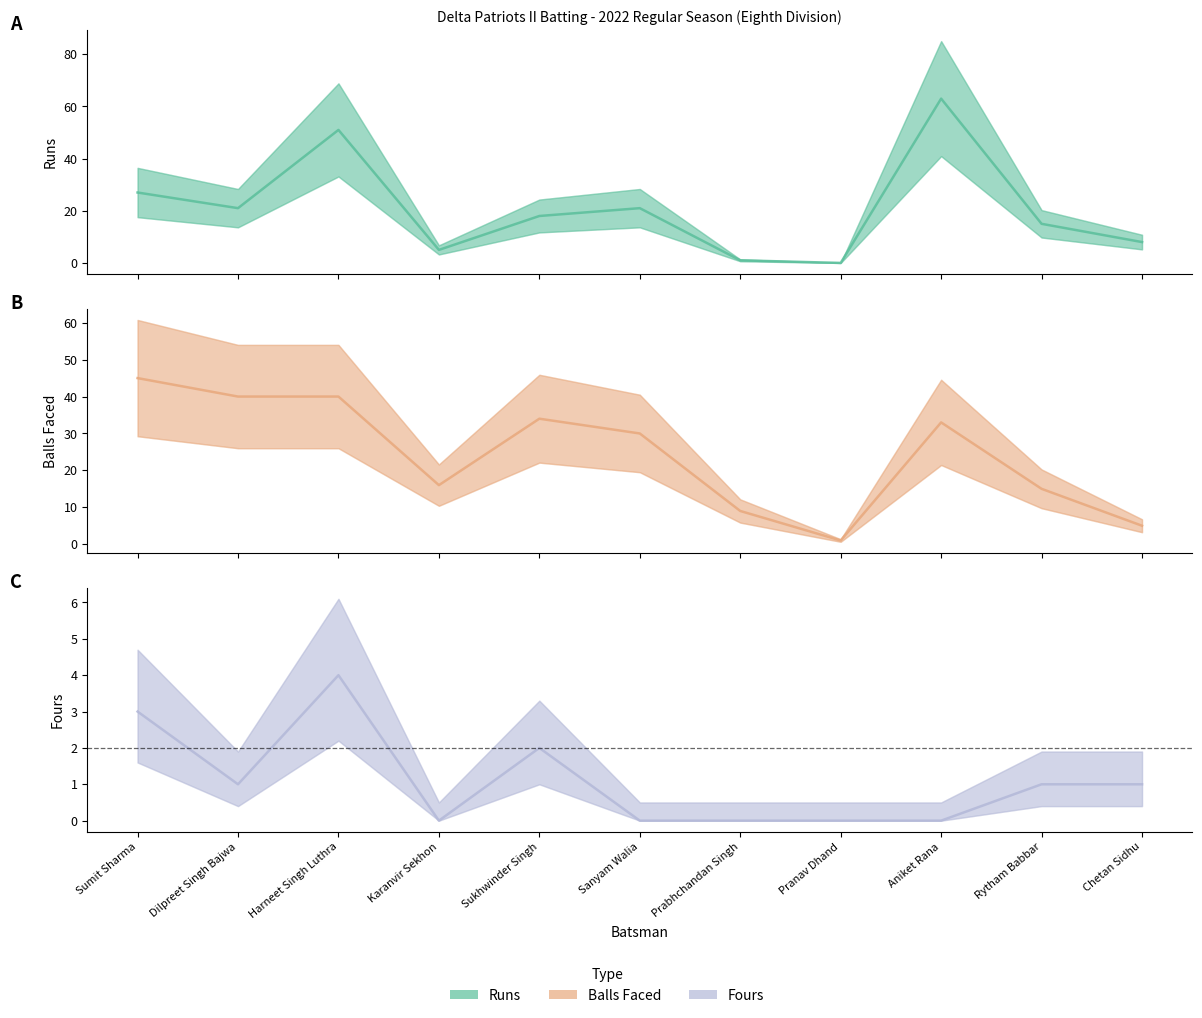

The Fours series shows 0 at Prabhchandan Singh. True or false?

True